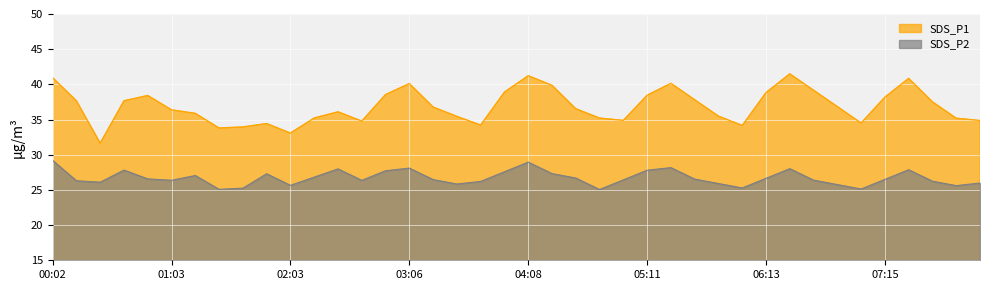

Between 02:41 and 03:56, which series saw the biggest shift?

SDS_P1